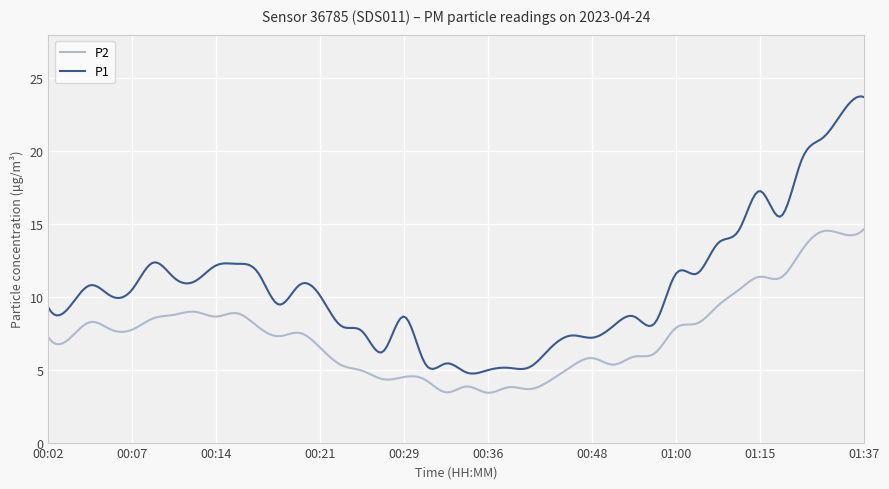

What is the greatest value displayed?

23.8